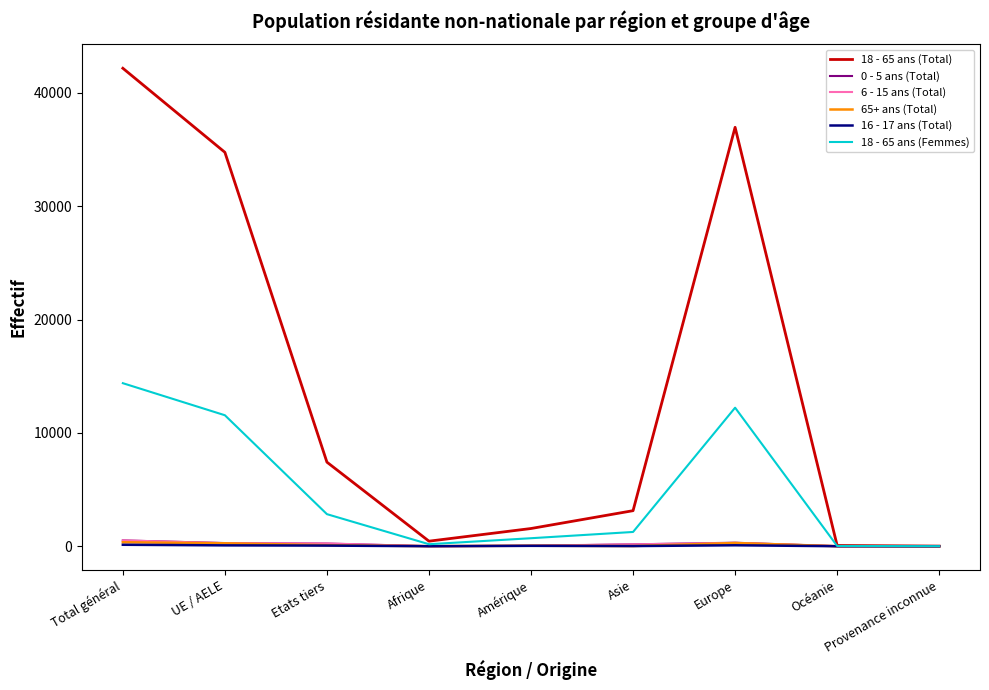

At which label does 18 - 65 ans (Total) reach its peak?

Total général